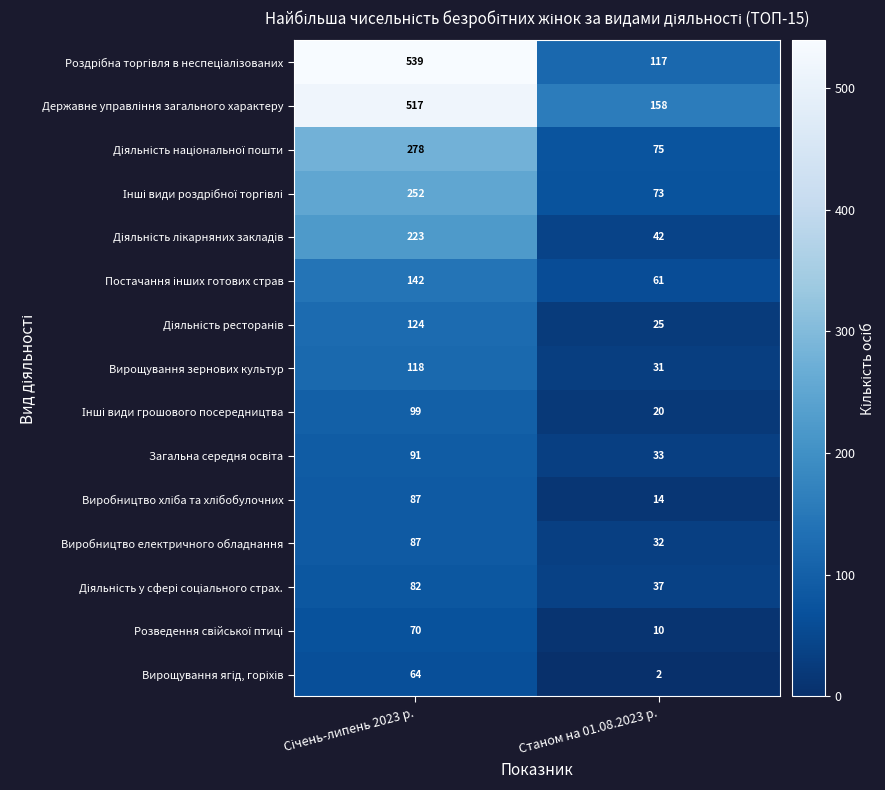

What is the maximum value shown in the chart?

539